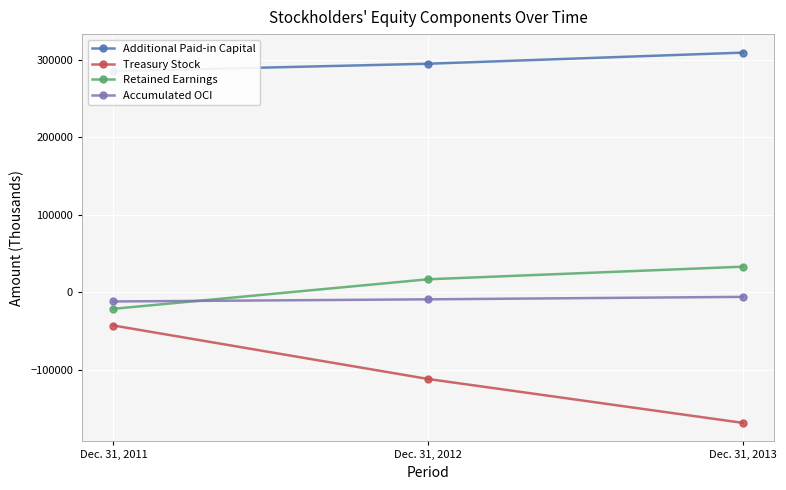

List the labels in order of Accumulated OCI value, smallest first.

Dec. 31, 2011, Dec. 31, 2012, Dec. 31, 2013